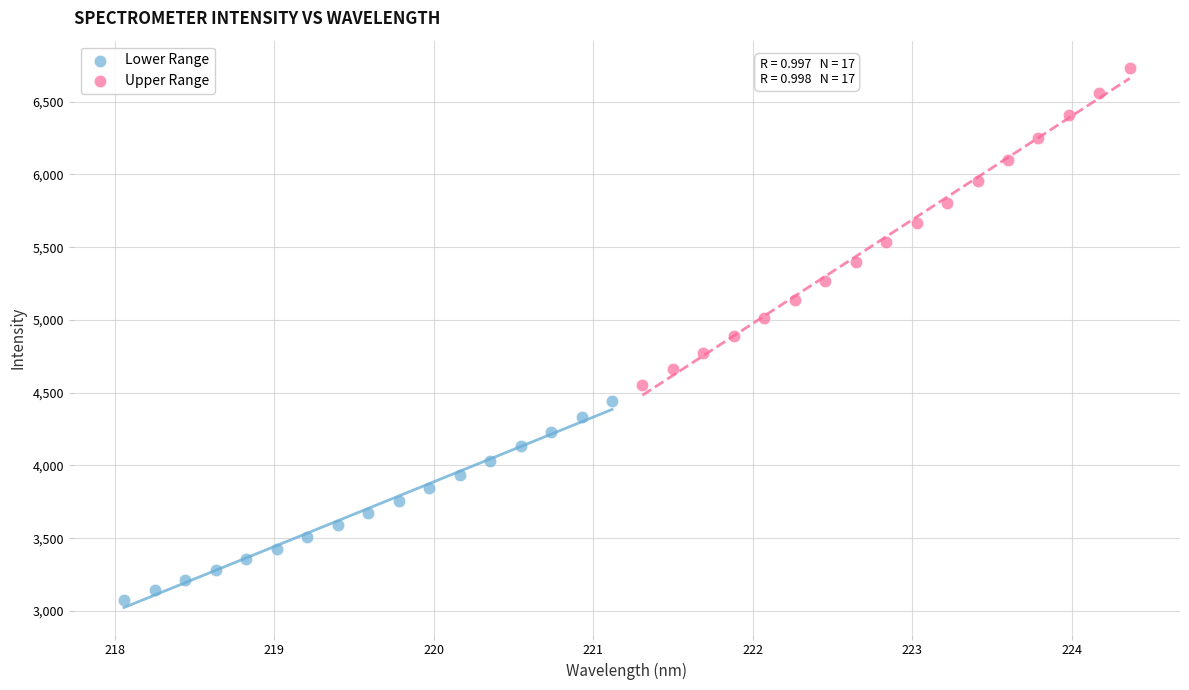

Which series reaches the maximum Y coordinate?

Upper Range